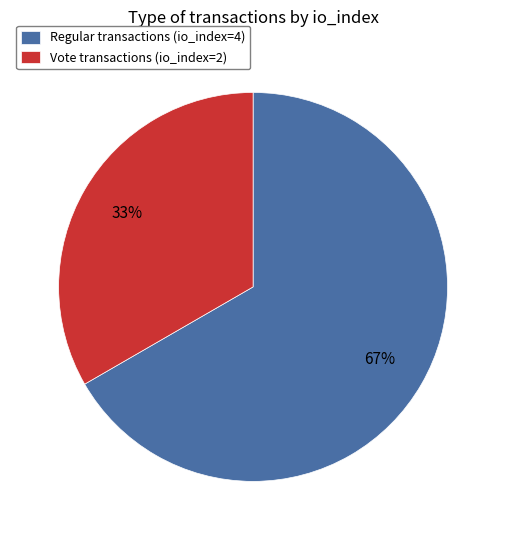

Which slice is the smallest?

Vote